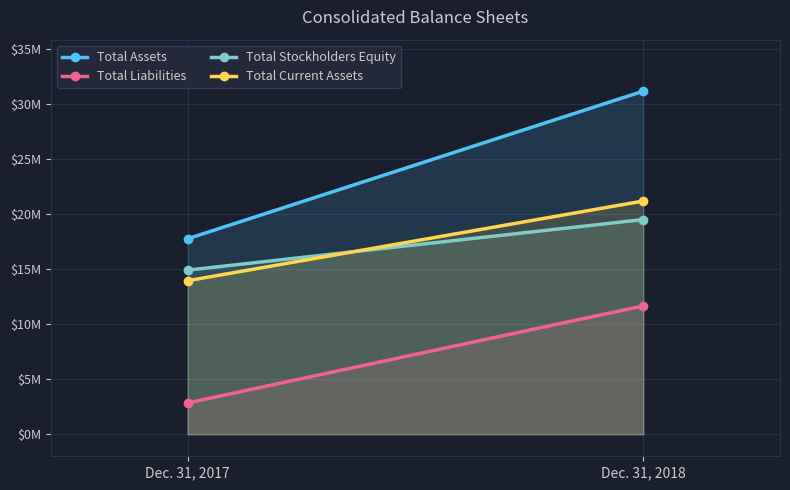

Is the value of Total Current Assets at Dec. 31, 2018 greater than the value of Total Liabilities at Dec. 31, 2017?

Yes